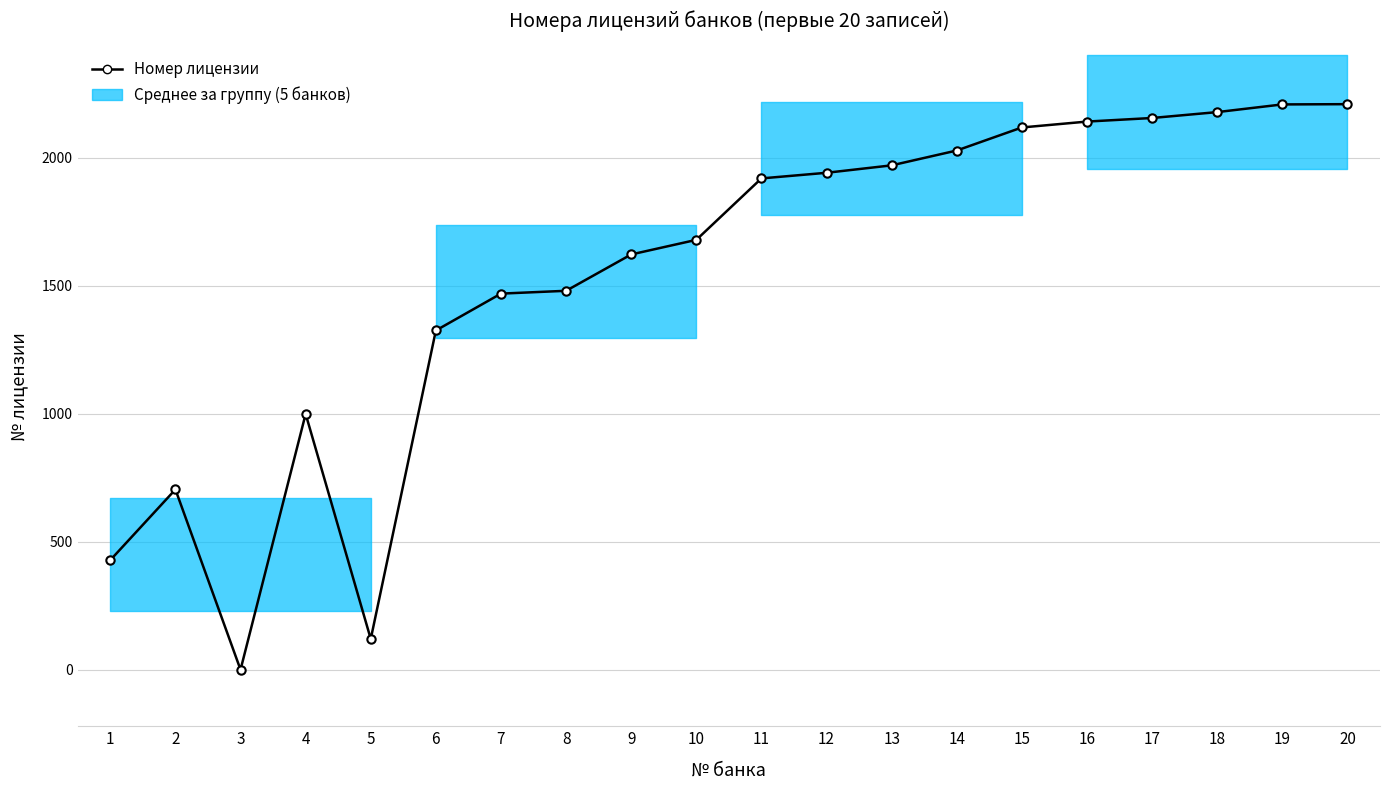

How many interior local valleys (lower than both neighbors) does the data have?

2